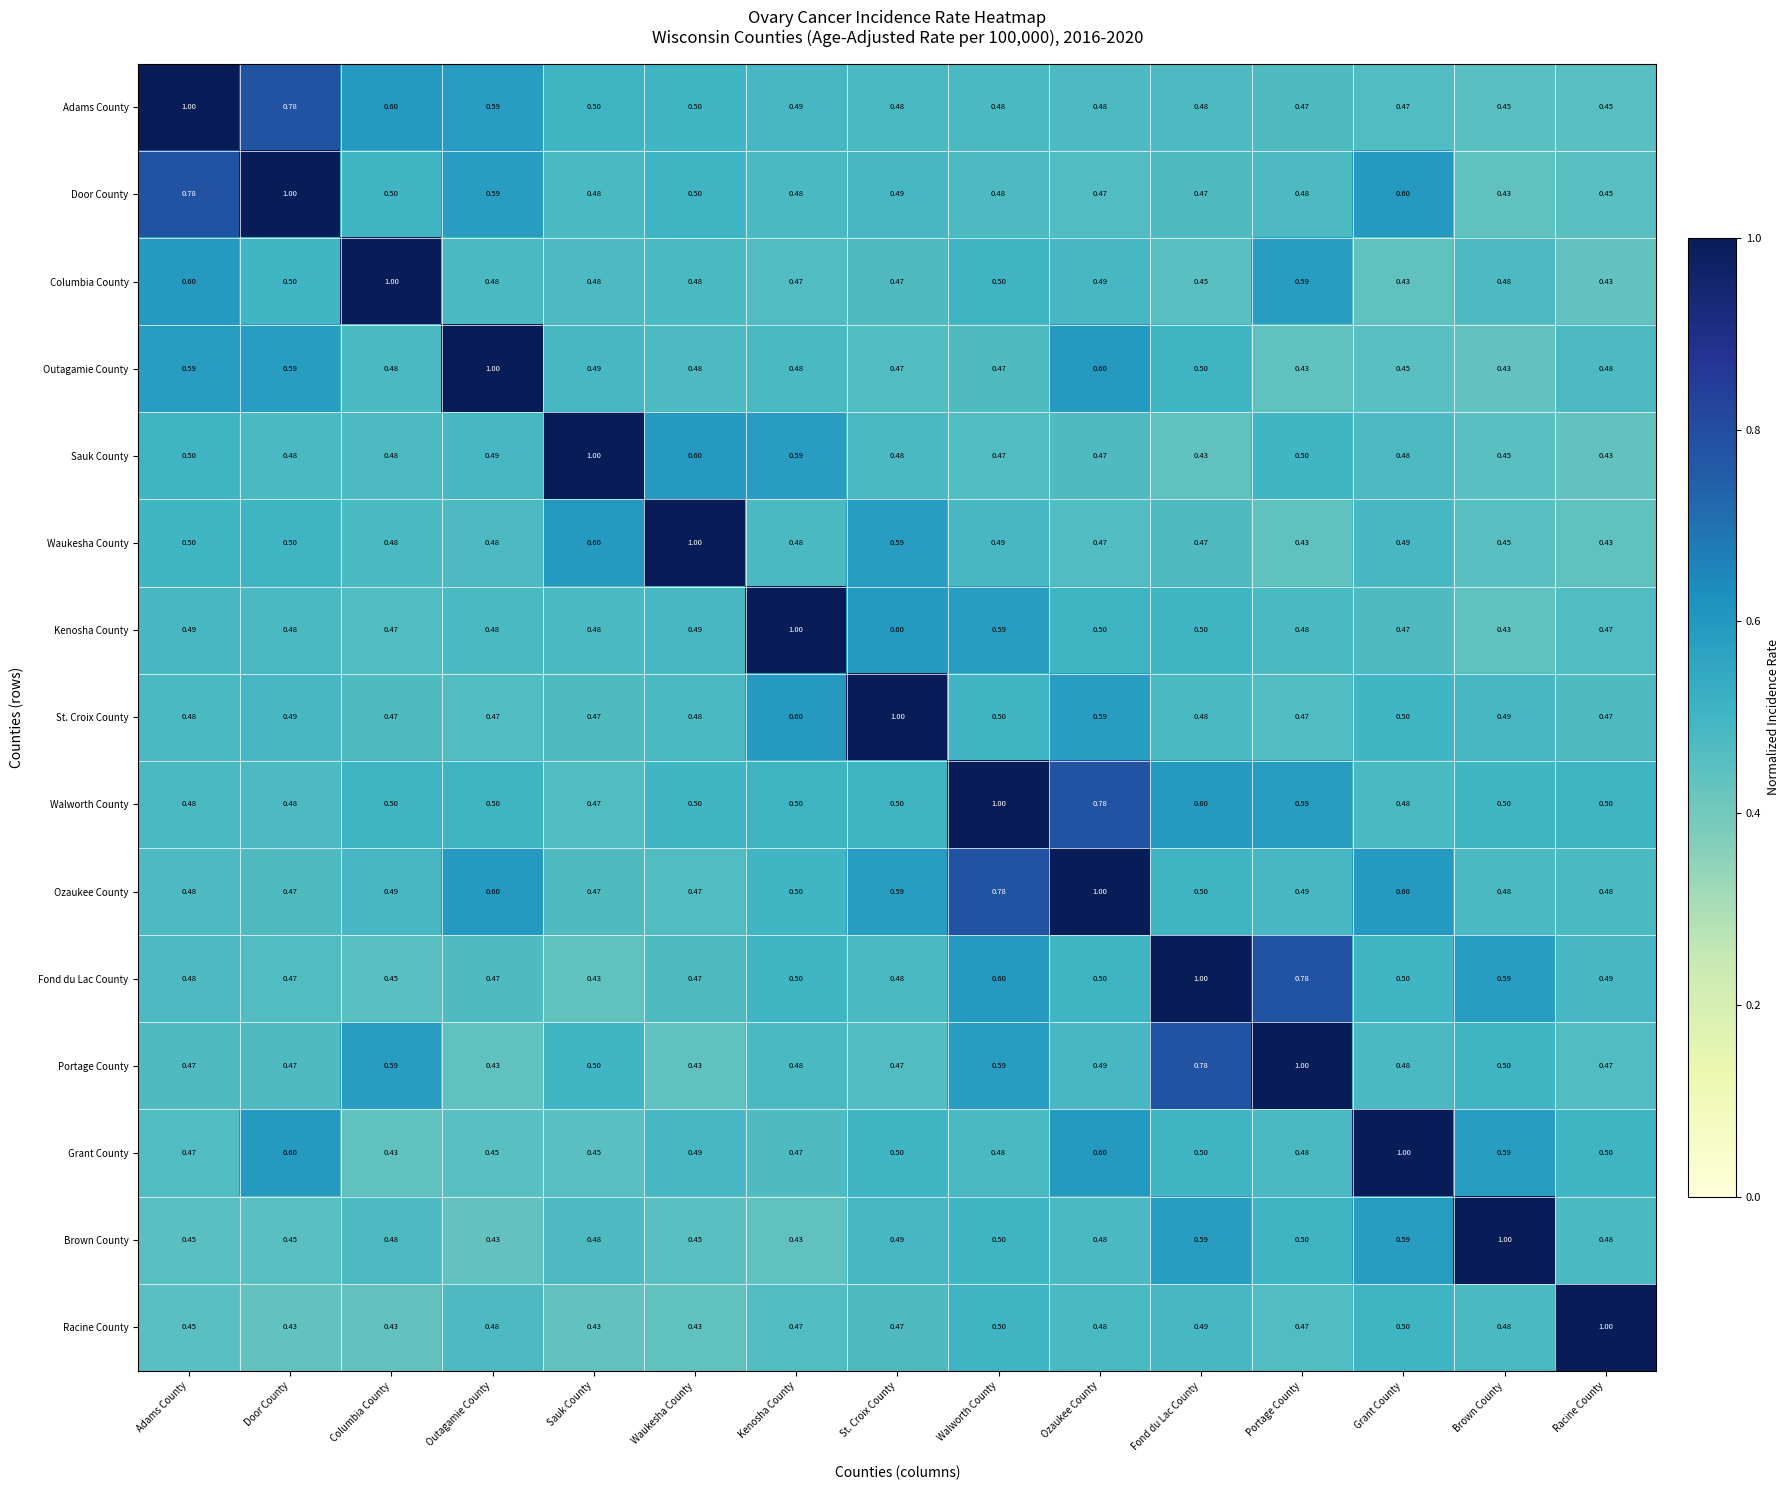

What is the maximum value shown in the chart?

1.0